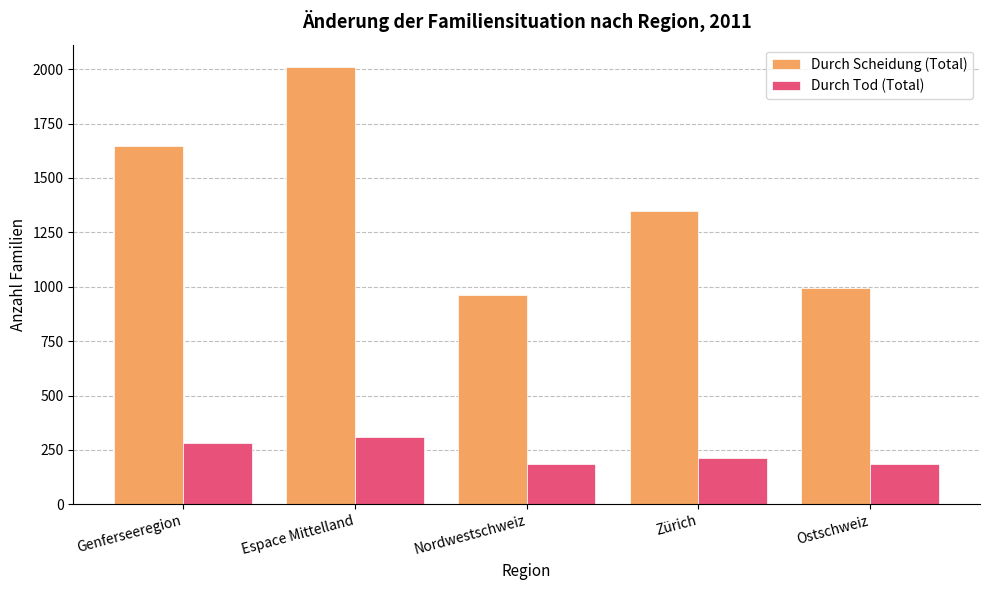

At how many categories does at least one series exceed 1814?

1